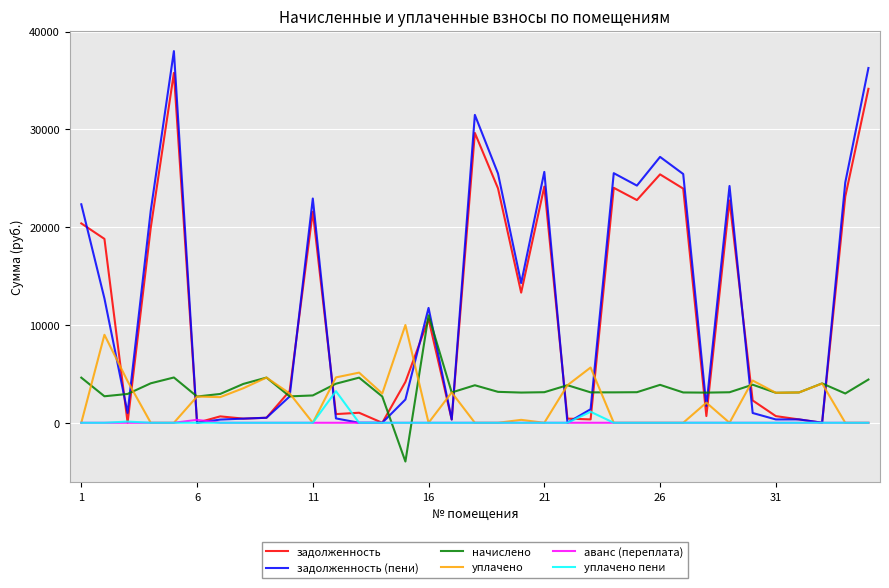

Is this an area chart (filled region under the line)?

No